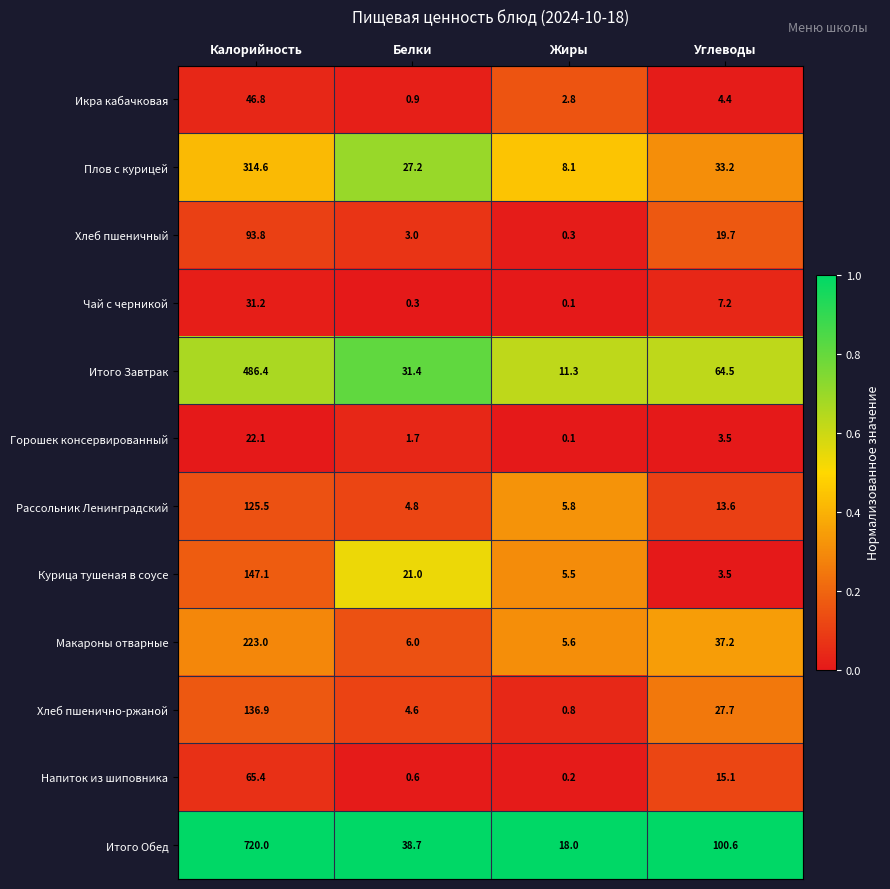

Which series has the largest range (max minus min)?

Итого Обед